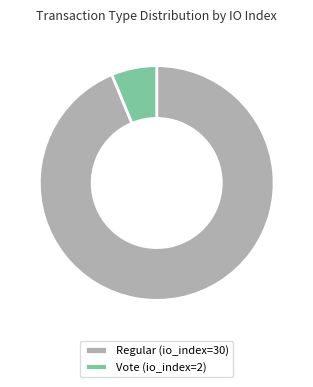

Combined, do Vote (io_index=2) and Regular (io_index=30) account for over 50%?

Yes